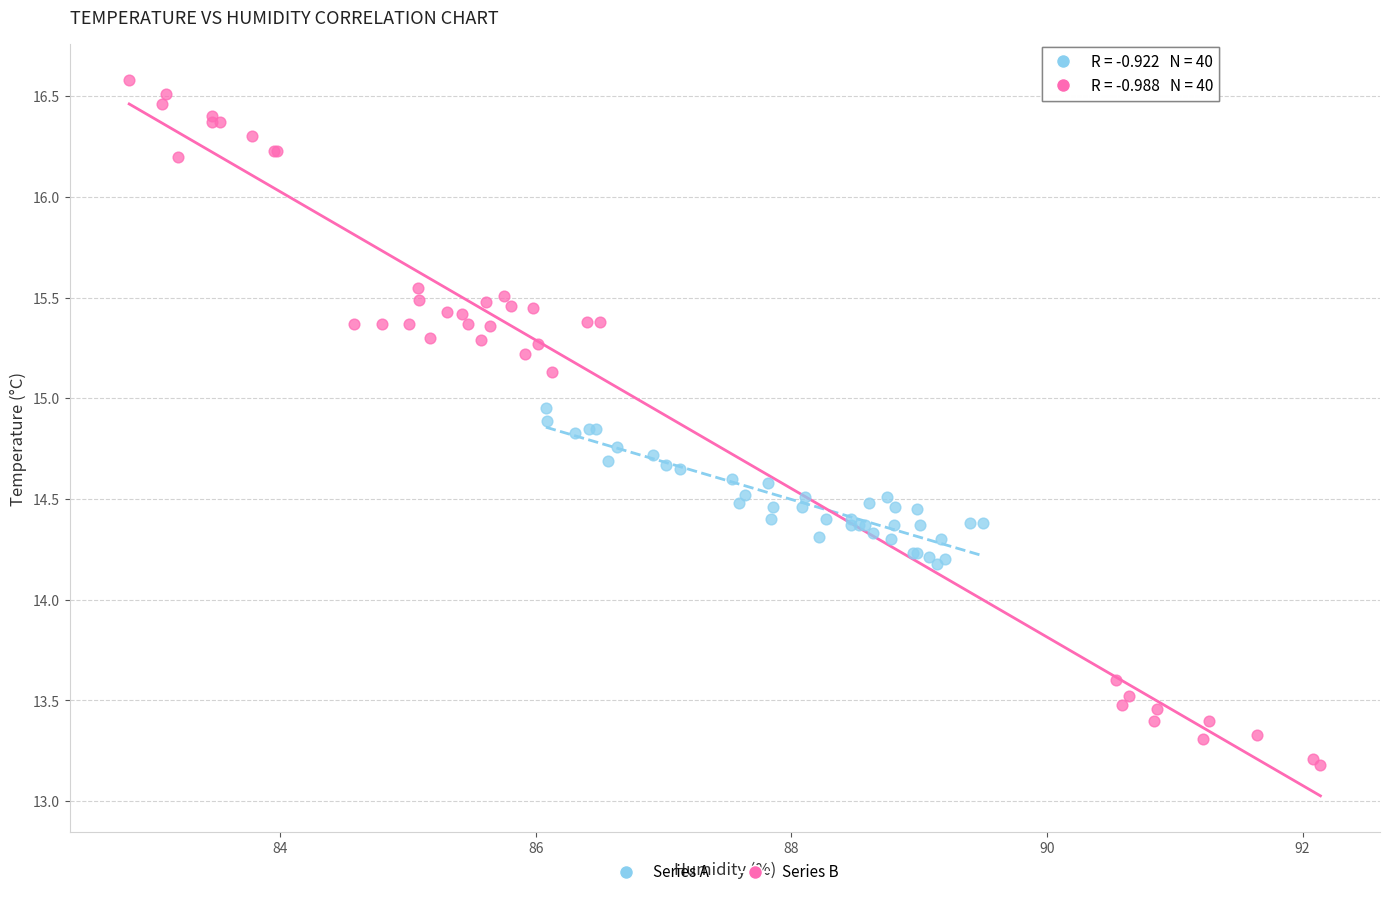

Which series reaches the minimum Y coordinate?

Series B